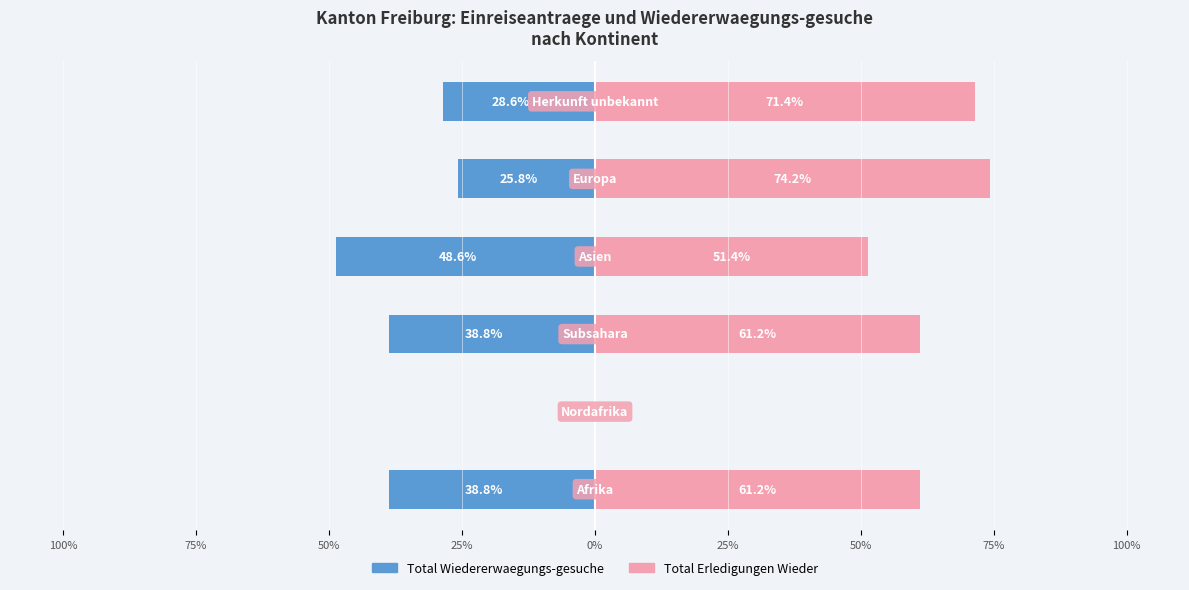

Reading left to right, extract all data points from this chart.

Total Wiedererwaegungs-gesuche: 100%=-38.8	75%=0.0	50%=-38.8	25%=-48.6	0%=-25.8	25%=-28.6
Total Erledigungen Wieder: 100%=61.2	75%=0.0	50%=61.2	25%=51.4	0%=74.2	25%=71.4